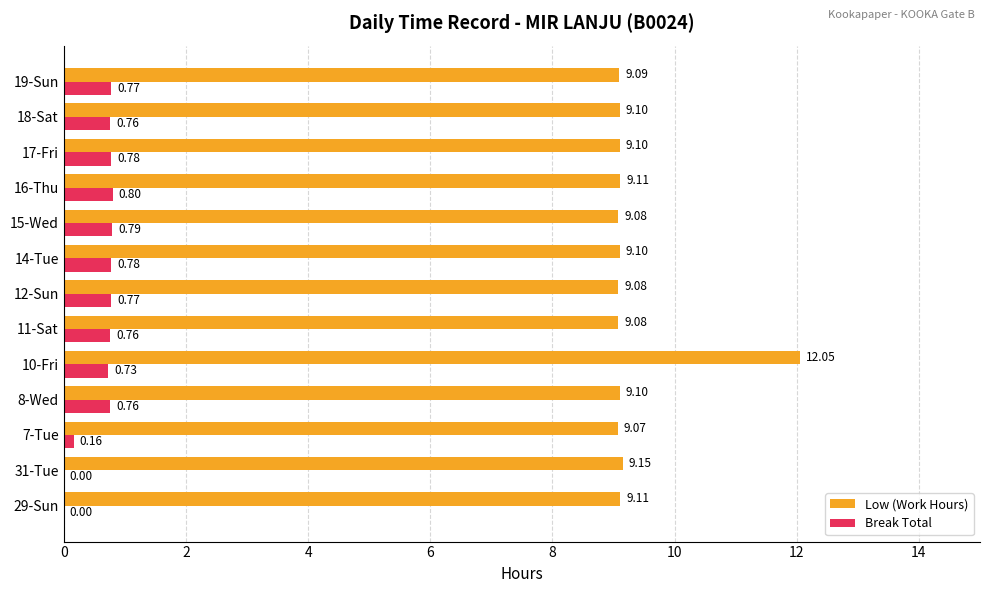

What is the total value across all series at 10-Fri?

12.8